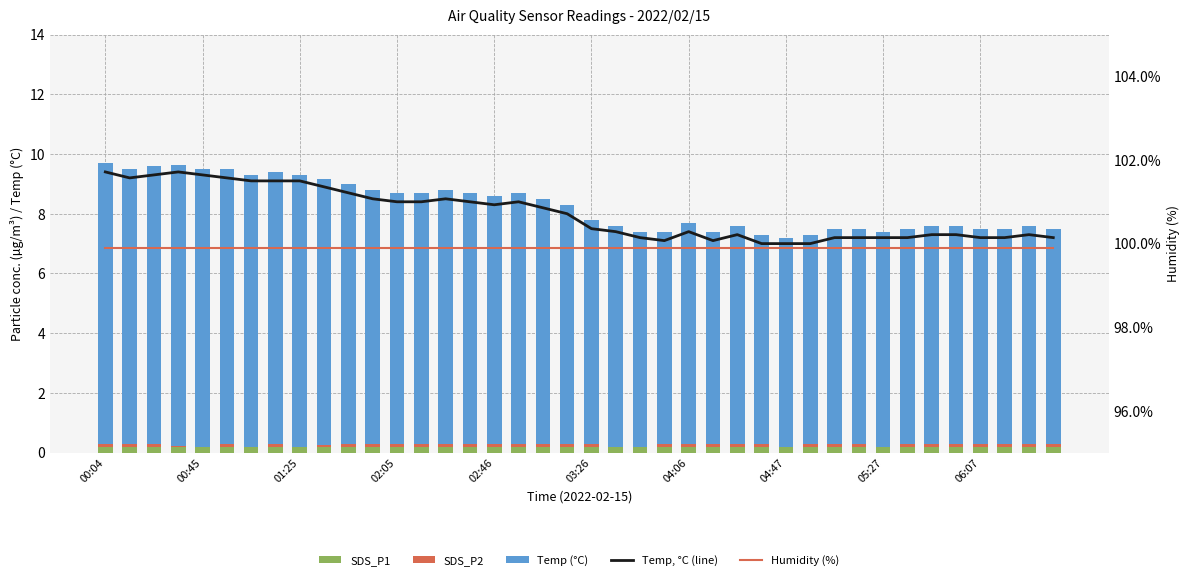

Which label corresponds to the largest value in the chart?

00:04